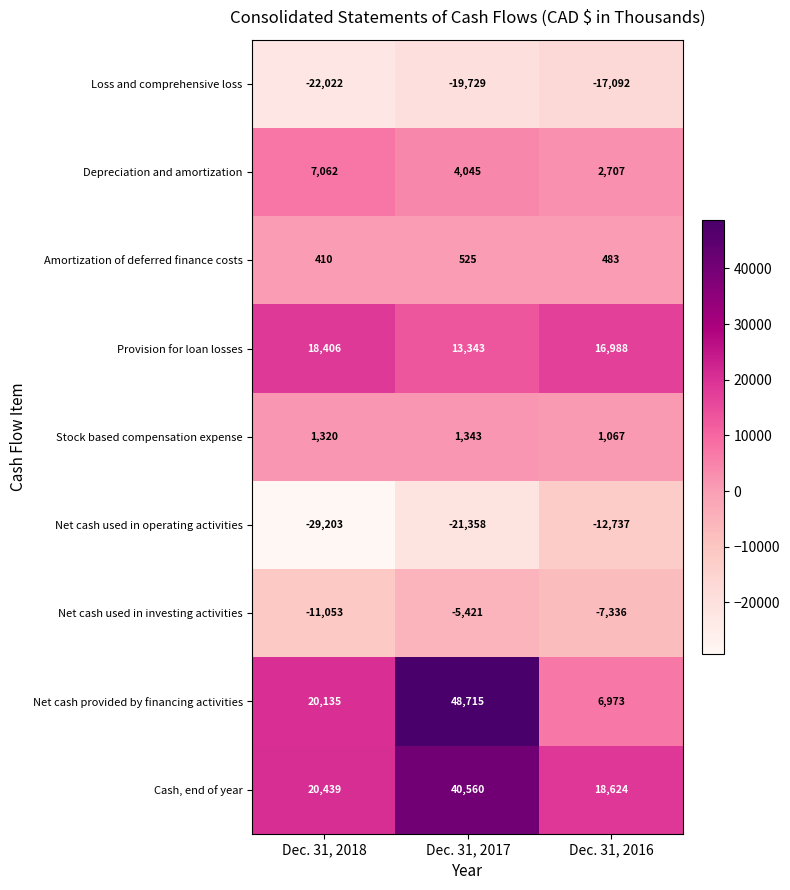

Which category has the highest value in the Cash, end of year series?

Dec. 31, 2017